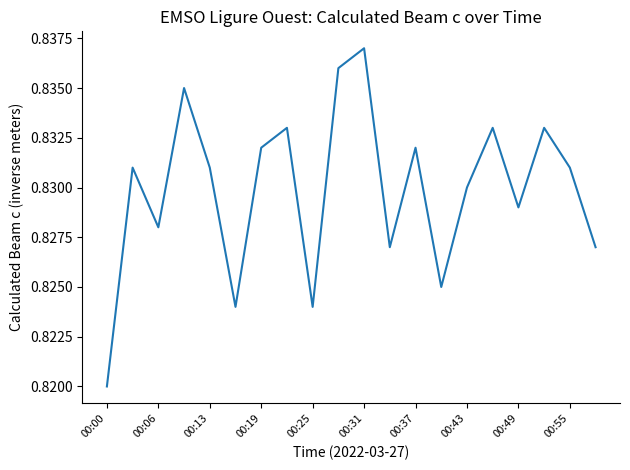

Count the number of categories in the chart.

20